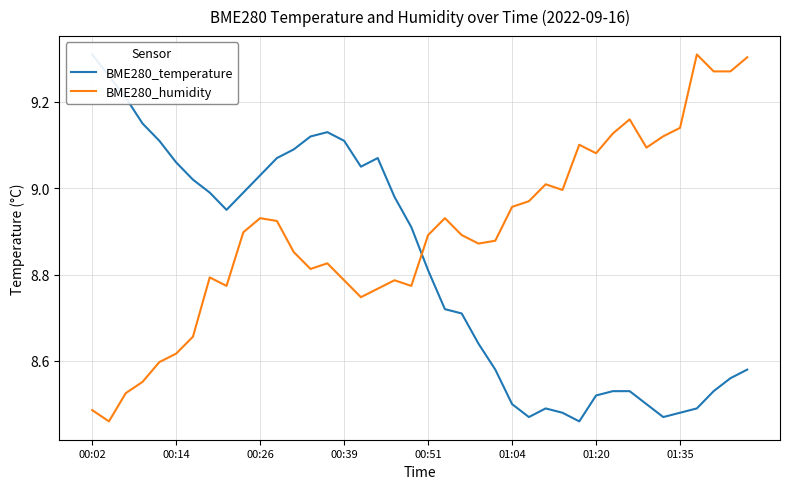

True or false: BME280_temperature and BME280_humidity cross at least once.

True